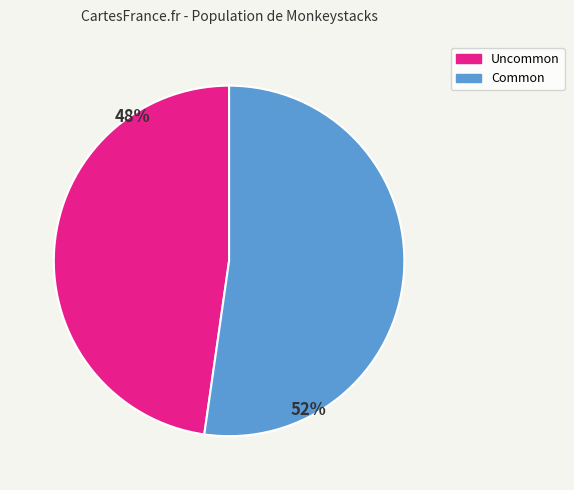

Is there any slice that represents more than half of the pie?

Yes